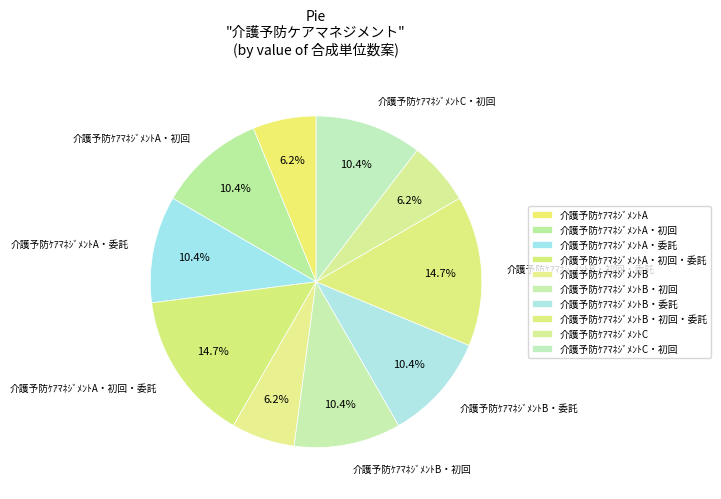

How many segments does this pie chart have?

10